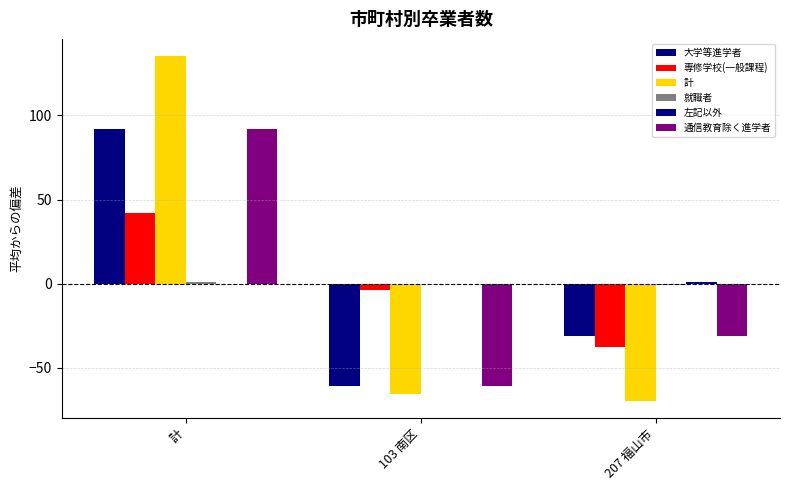

Which series has the widest spread of values?

計